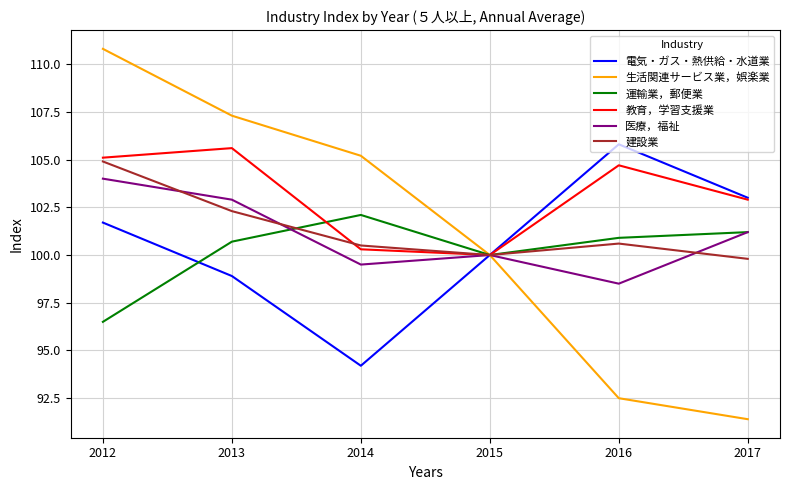

What is the total value across all series at 2014?

601.8